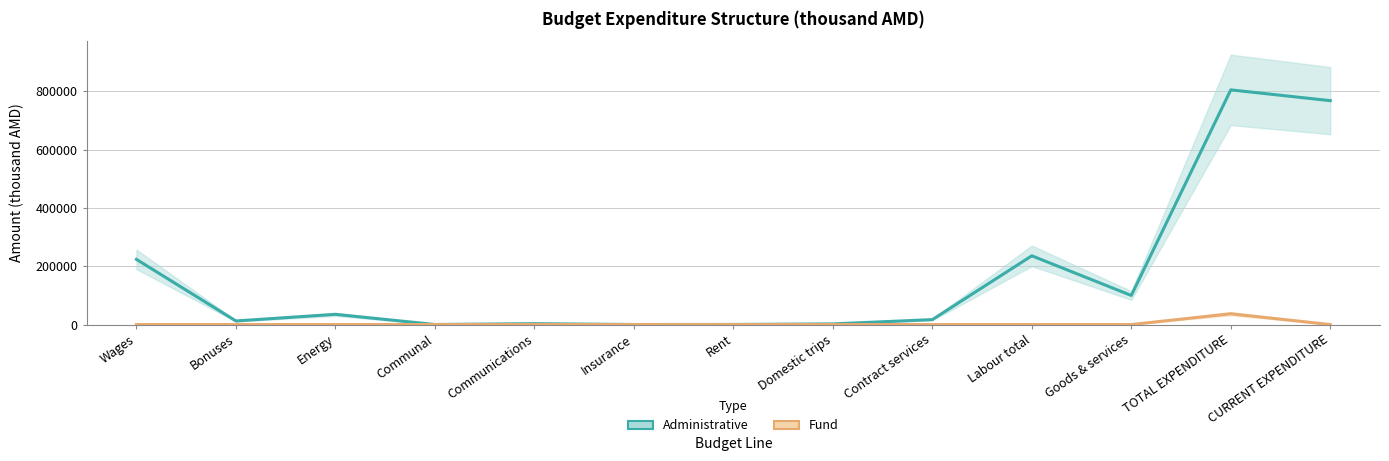

At which category is the sum across all series the highest?

TOTAL EXPENDITURE